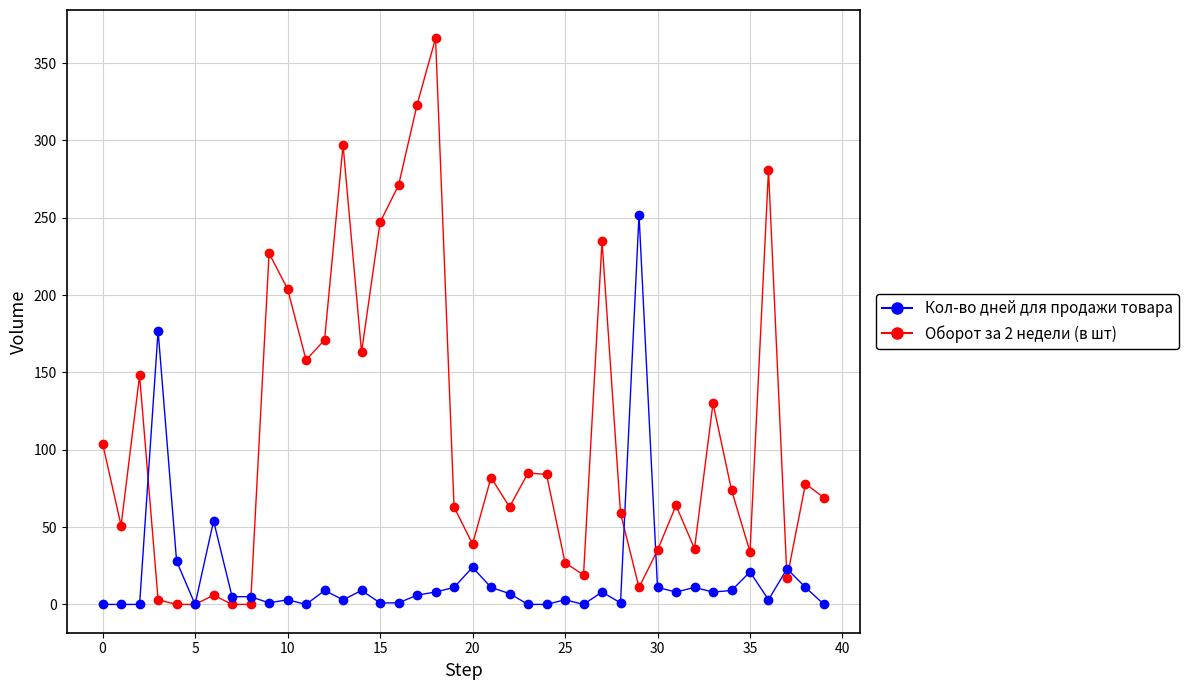

Which series contains the highest Y value?

Оборот за 2 недели (в шт)